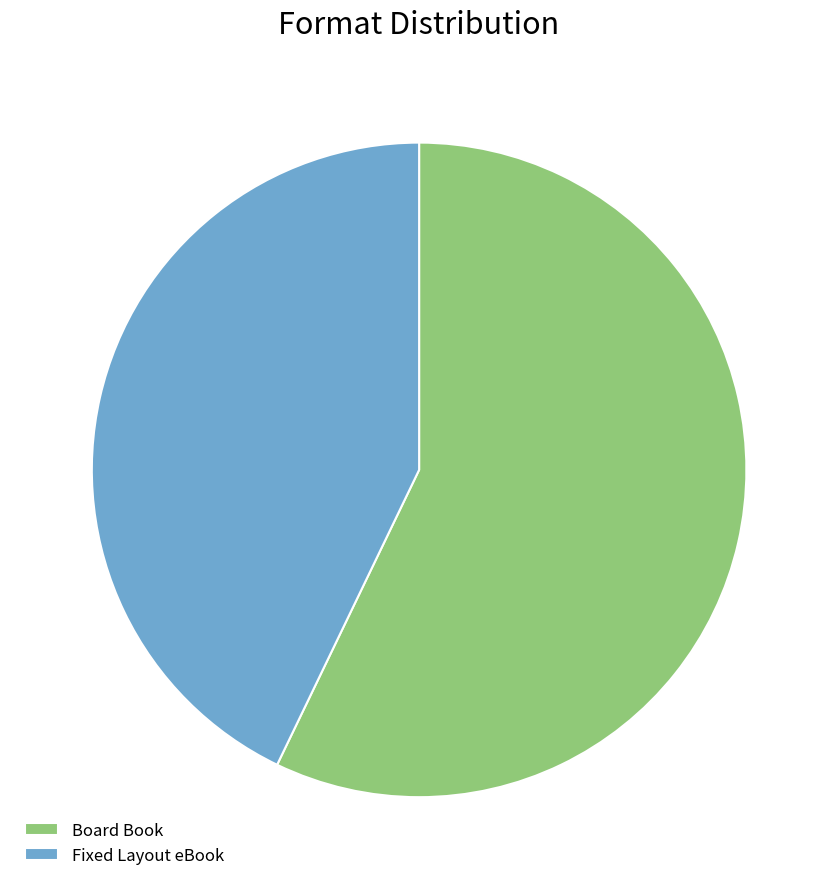

Does Fixed Layout eBook represent more than half of the total?

No